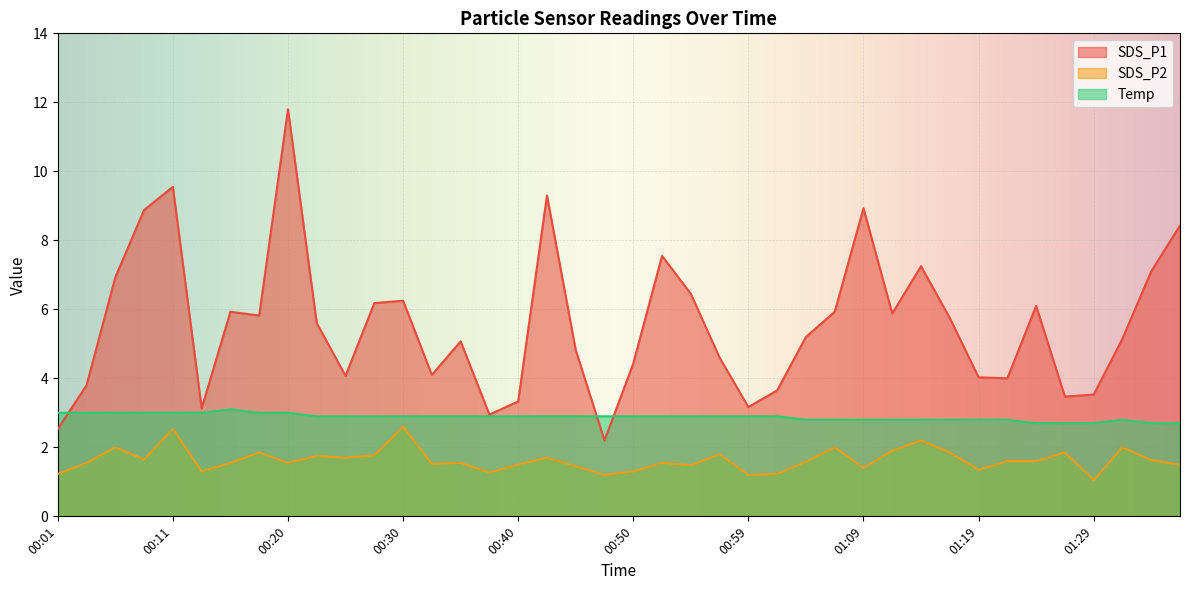

Does the chart display data point markers on the line(s)?

No